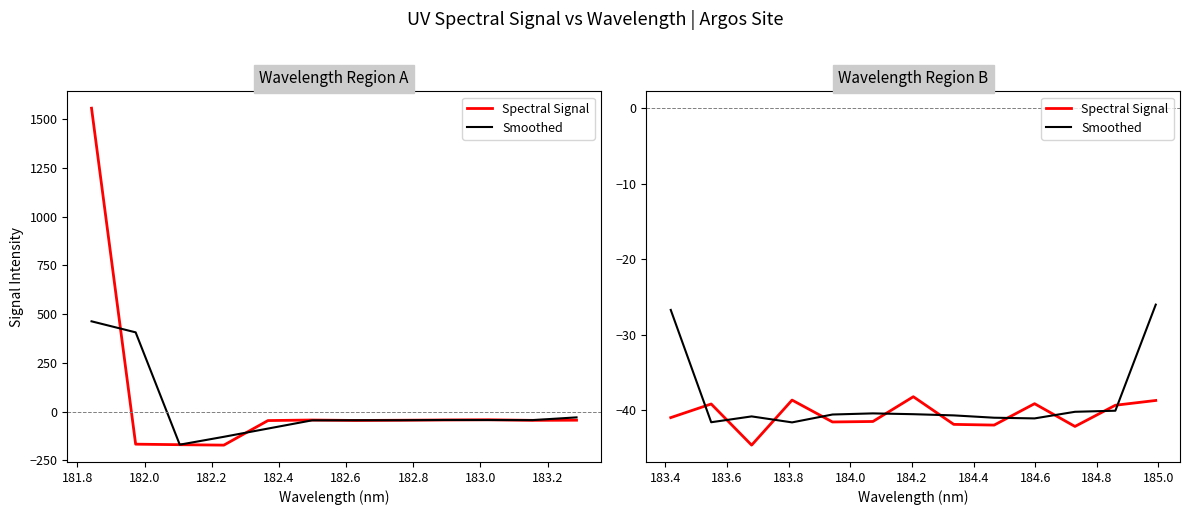

What is the difference between the maximum and minimum values in the Spectral Signal series?

6.4